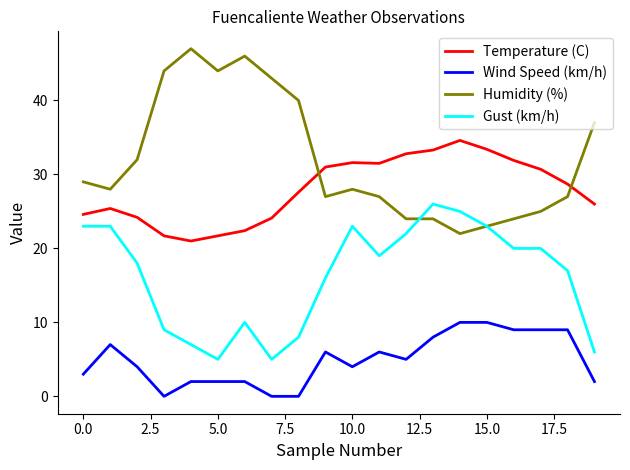

What is the lowest value of the Gust (km/h) series?

5.0